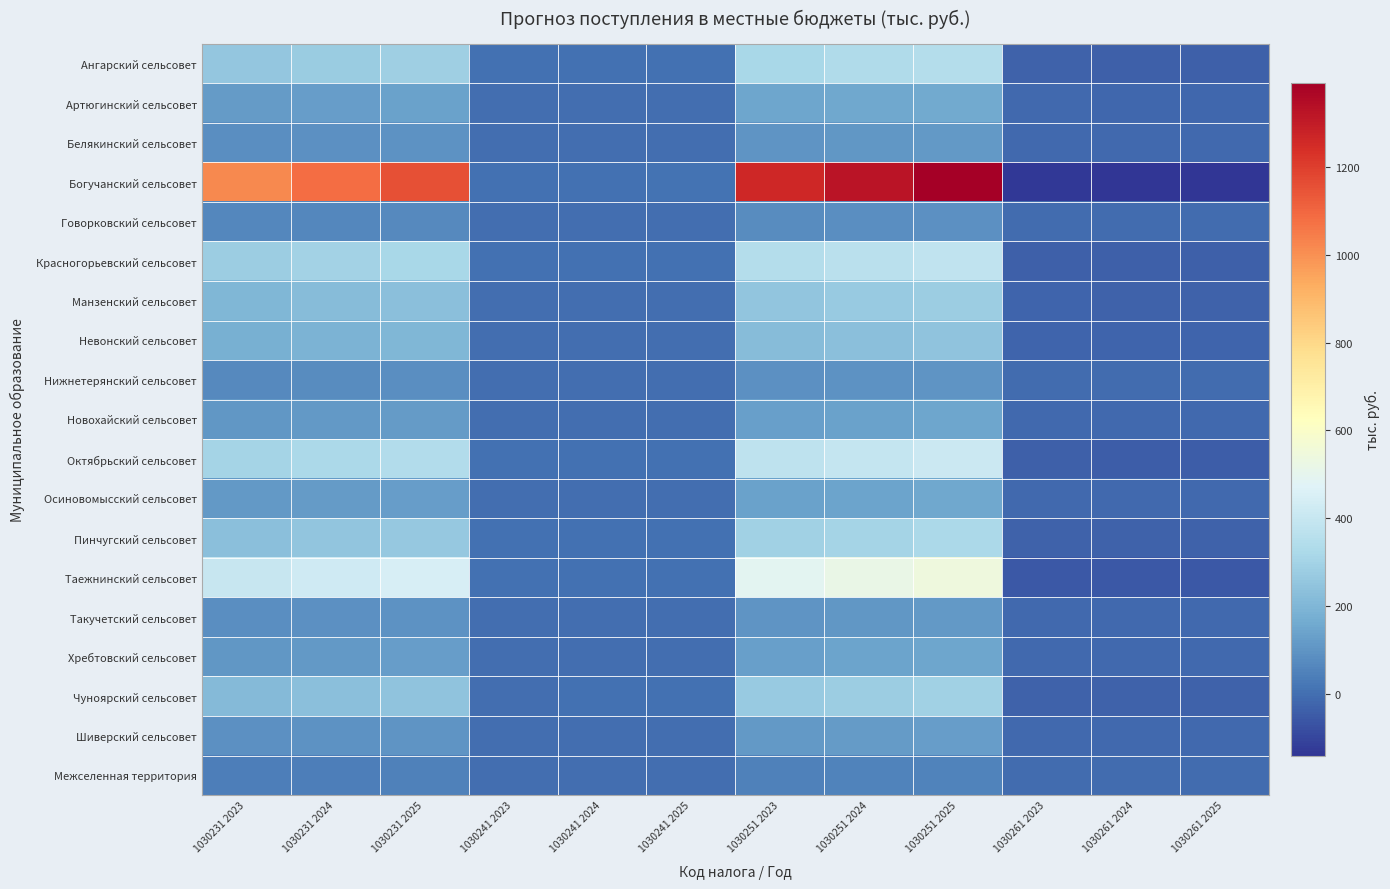

Reading left to right, what are all the values shown in this chart?

Ангарский сельсовет: 1030231 2023=255.8	1030231 2024=272.5	1030231 2025=289.1	1030241 2023=1.8	1030241 2024=1.9	1030241 2025=1.9	1030251 2023=316.2	1030251 2024=332.5	1030251 2025=349.1	1030261 2023=-33.7	1030261 2024=-35.7	1030261 2025=-35.6
Артюгинский сельсовет: 1030231 2023=118.2	1030231 2024=125.9	1030231 2025=133.6	1030241 2023=0.8	1030241 2024=0.9	1030241 2025=0.9	1030251 2023=146.1	1030251 2024=153.6	1030251 2025=161.3	1030261 2023=-15.6	1030261 2024=-16.5	1030261 2025=-16.5
Белякинский сельсовет: 1030231 2023=82.3	1030231 2024=87.7	1030231 2025=93.1	1030241 2023=0.6	1030241 2024=0.6	1030241 2025=0.6	1030251 2023=101.8	1030251 2024=107.0	1030251 2025=112.4	1030261 2023=-10.9	1030261 2024=-11.5	1030261 2025=-11.5
Богучанский сельсовет: 1030231 2023=1020.1	1030231 2024=1086.8	1030231 2025=1153.3	1030241 2023=7.1	1030241 2024=7.4	1030241 2025=7.7	1030251 2023=1261.1	1030251 2024=1326.1	1030251 2025=1392.6	1030261 2023=-134.4	1030261 2024=-142.3	1030261 2025=-142.0
Говорковский сельсовет: 1030231 2023=63.0	1030231 2024=67.1	1030231 2025=71.2	1030241 2023=0.4	1030241 2024=0.5	1030241 2025=0.5	1030251 2023=77.8	1030251 2024=81.9	1030251 2025=86.0	1030261 2023=-8.3	1030261 2024=-8.8	1030261 2025=-8.8
Красногорьевский сельсовет: 1030231 2023=278.0	1030231 2024=296.1	1030231 2025=314.3	1030241 2023=1.9	1030241 2024=2.0	1030241 2025=2.1	1030251 2023=343.7	1030251 2024=361.5	1030251 2025=379.5	1030261 2023=-36.7	1030261 2024=-38.8	1030261 2025=-38.7
Манзенский сельсовет: 1030231 2023=204.4	1030231 2024=217.7	1030231 2025=231.1	1030241 2023=1.5	1030241 2024=1.5	1030241 2025=1.5	1030251 2023=252.7	1030251 2024=265.7	1030251 2025=279.0	1030261 2023=-27.0	1030261 2024=-28.5	1030261 2025=-28.5
Невонский сельсовет: 1030231 2023=177.3	1030231 2024=188.9	1030231 2025=200.4	1030241 2023=1.2	1030241 2024=1.2	1030241 2025=1.3	1030251 2023=219.2	1030251 2024=230.5	1030251 2025=242.0	1030261 2023=-23.4	1030261 2024=-24.7	1030261 2025=-24.7
Нижнетерянский сельсовет: 1030231 2023=71.7	1030231 2024=76.4	1030231 2025=81.0	1030241 2023=0.5	1030241 2024=0.5	1030241 2025=0.5	1030251 2023=88.6	1030251 2024=93.2	1030251 2025=97.9	1030261 2023=-9.5	1030261 2024=-10.0	1030261 2025=-10.0
Новохайский сельсовет: 1030231 2023=106.6	1030231 2024=113.5	1030231 2025=120.5	1030241 2023=0.7	1030241 2024=0.8	1030241 2025=0.8	1030251 2023=131.7	1030251 2024=138.5	1030251 2025=145.5	1030261 2023=-14.0	1030261 2024=-14.9	1030261 2025=-14.8
Октябрьский сельсовет: 1030231 2023=303.3	1030231 2024=323.1	1030231 2025=342.8	1030241 2023=2.1	1030241 2024=2.1	1030241 2025=2.4	1030251 2023=374.9	1030251 2024=394.3	1030251 2025=413.9	1030261 2023=-40.0	1030261 2024=-42.3	1030261 2025=-42.2
Осиновомысский сельсовет: 1030231 2023=111.4	1030231 2024=118.7	1030231 2025=126.0	1030241 2023=0.8	1030241 2024=0.8	1030241 2025=0.8	1030251 2023=137.7	1030251 2024=144.8	1030251 2025=152.1	1030261 2023=-14.7	1030261 2024=-15.5	1030261 2025=-15.5
Пинчугский сельсовет: 1030231 2023=234.5	1030231 2024=249.8	1030231 2025=265.1	1030241 2023=1.6	1030241 2024=1.7	1030241 2025=1.8	1030251 2023=289.9	1030251 2024=304.8	1030251 2025=320.0	1030261 2023=-30.9	1030261 2024=-32.7	1030261 2025=-32.6
Таежнинский сельсовет: 1030231 2023=398.2	1030231 2024=424.2	1030231 2025=450.2	1030241 2023=2.8	1030241 2024=2.9	1030241 2025=3.0	1030251 2023=492.2	1030251 2024=517.6	1030251 2025=543.5	1030261 2023=-52.5	1030261 2024=-55.6	1030261 2025=-55.3
Такучетский сельсовет: 1030231 2023=82.3	1030231 2024=87.7	1030231 2025=93.1	1030241 2023=0.6	1030241 2024=0.6	1030241 2025=0.6	1030251 2023=101.8	1030251 2024=107.0	1030251 2025=112.4	1030261 2023=-10.9	1030261 2024=-11.5	1030261 2025=-11.5
Хребтовский сельсовет: 1030231 2023=107.5	1030231 2024=114.6	1030231 2025=121.6	1030241 2023=0.7	1030241 2024=0.8	1030241 2025=0.8	1030251 2023=132.9	1030251 2024=139.8	1030251 2025=146.8	1030261 2023=-14.2	1030261 2024=-15.0	1030261 2025=-15.0
Чуноярский сельсовет: 1030231 2023=216.0	1030231 2024=230.2	1030231 2025=244.2	1030241 2023=1.5	1030241 2024=1.6	1030241 2025=1.6	1030251 2023=267.1	1030251 2024=280.8	1030251 2025=294.9	1030261 2023=-28.5	1030261 2024=-30.1	1030261 2025=-30.1
Шиверский сельсовет: 1030231 2023=90.1	1030231 2024=96.0	1030231 2025=101.9	1030241 2023=0.6	1030241 2024=0.7	1030241 2025=0.7	1030251 2023=111.4	1030251 2024=117.1	1030251 2025=123.0	1030261 2023=-11.9	1030261 2024=-12.6	1030261 2025=-12.5
Межселенная территория: 1030231 2023=38.8	1030231 2024=41.3	1030231 2025=43.8	1030241 2023=0.3	1030241 2024=0.3	1030241 2025=0.3	1030251 2023=47.9	1030251 2024=50.4	1030251 2025=52.9	1030261 2023=-5.1	1030261 2024=-5.4	1030261 2025=-5.4